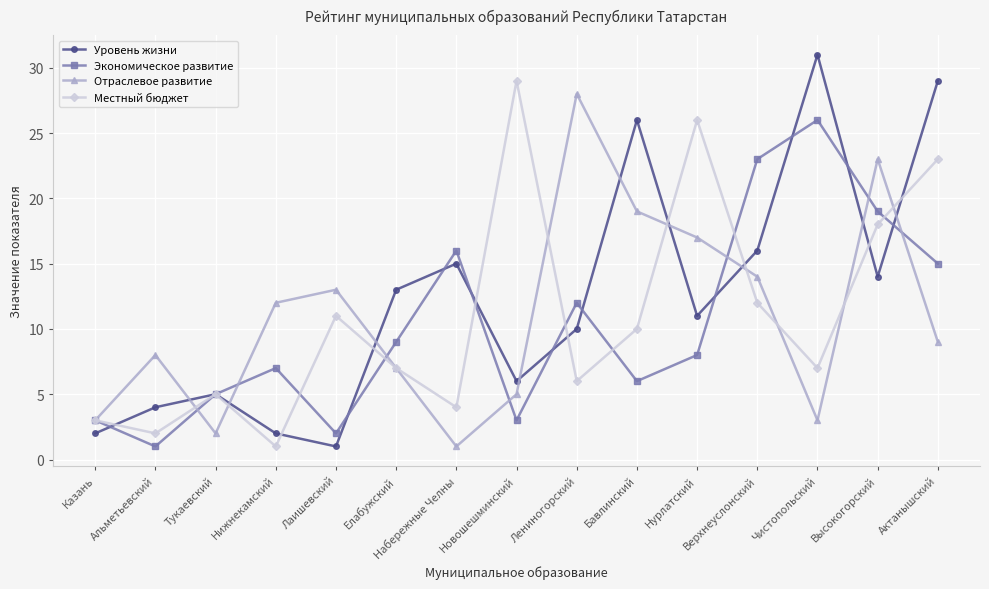

How many lines are shown in the chart?

4